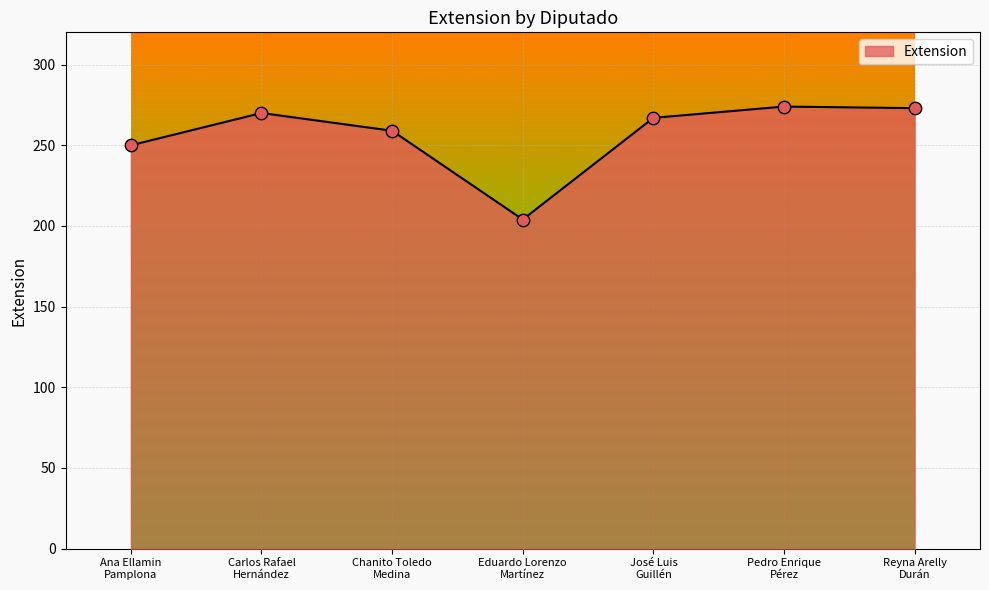

Approximately how many times larger is the value at Reyna Arelly
Durán compared to Eduardo Lorenzo
Martínez?

1.3